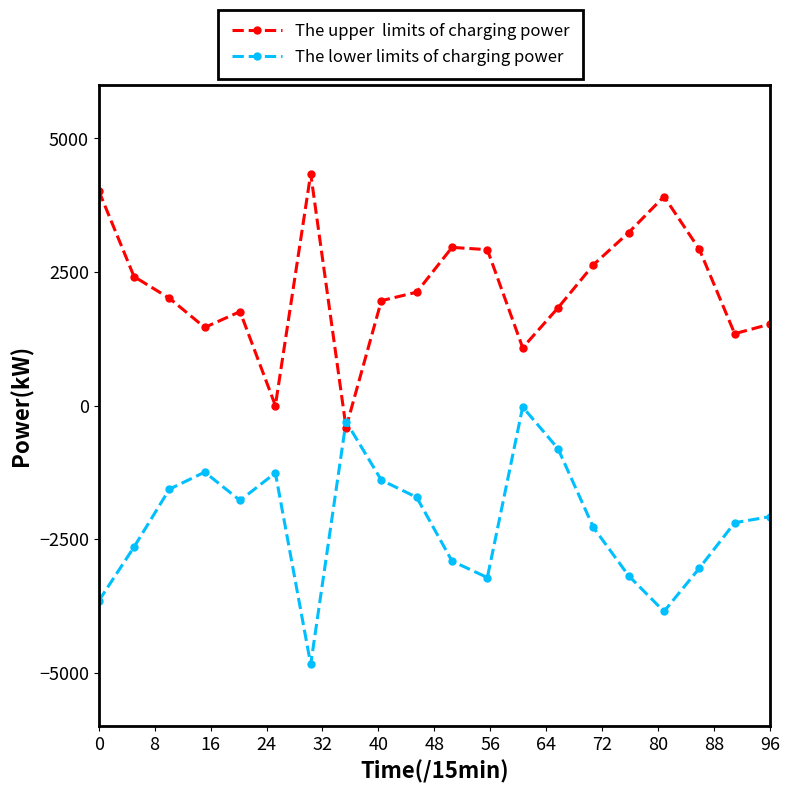

What is the minimum value shown in the chart?

-4842.5